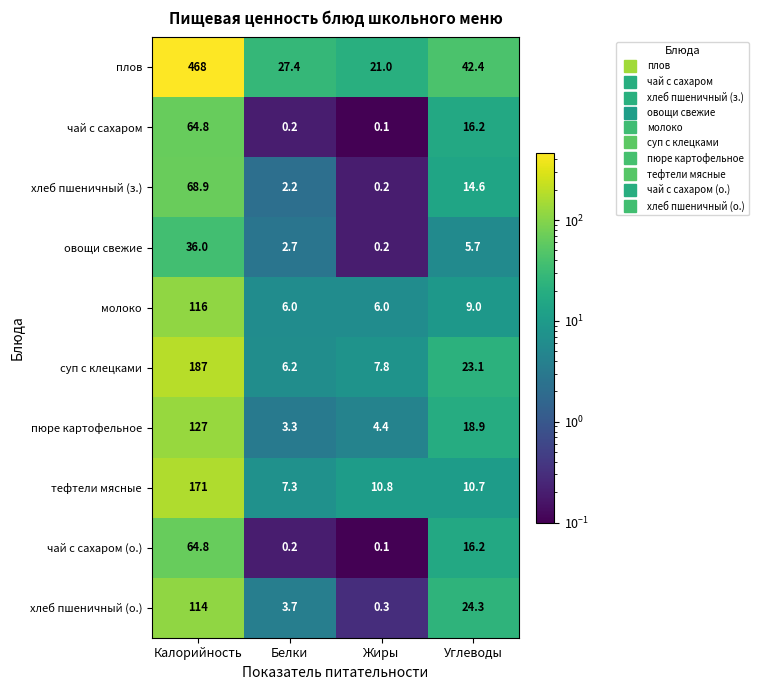

What is the approximate value of овощи свежие at Углеводы?

5.7